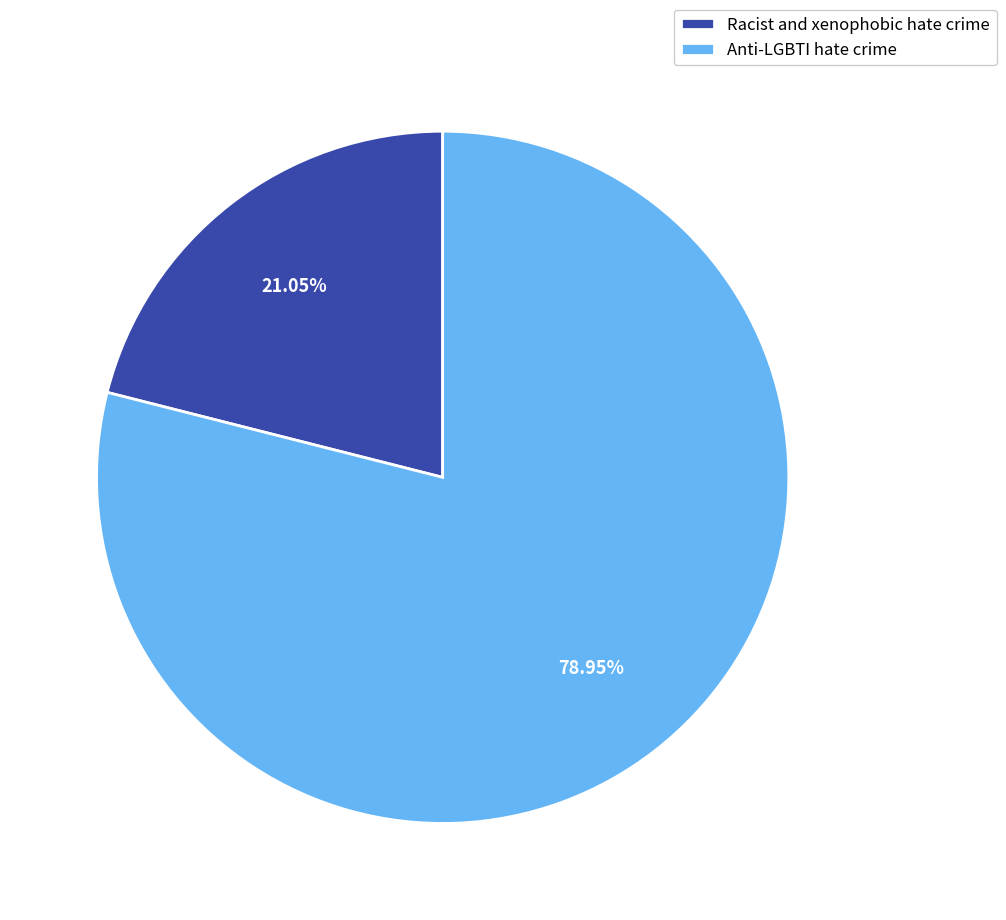

Which category has the smallest portion of the pie?

Racist and xenophobic hate crime